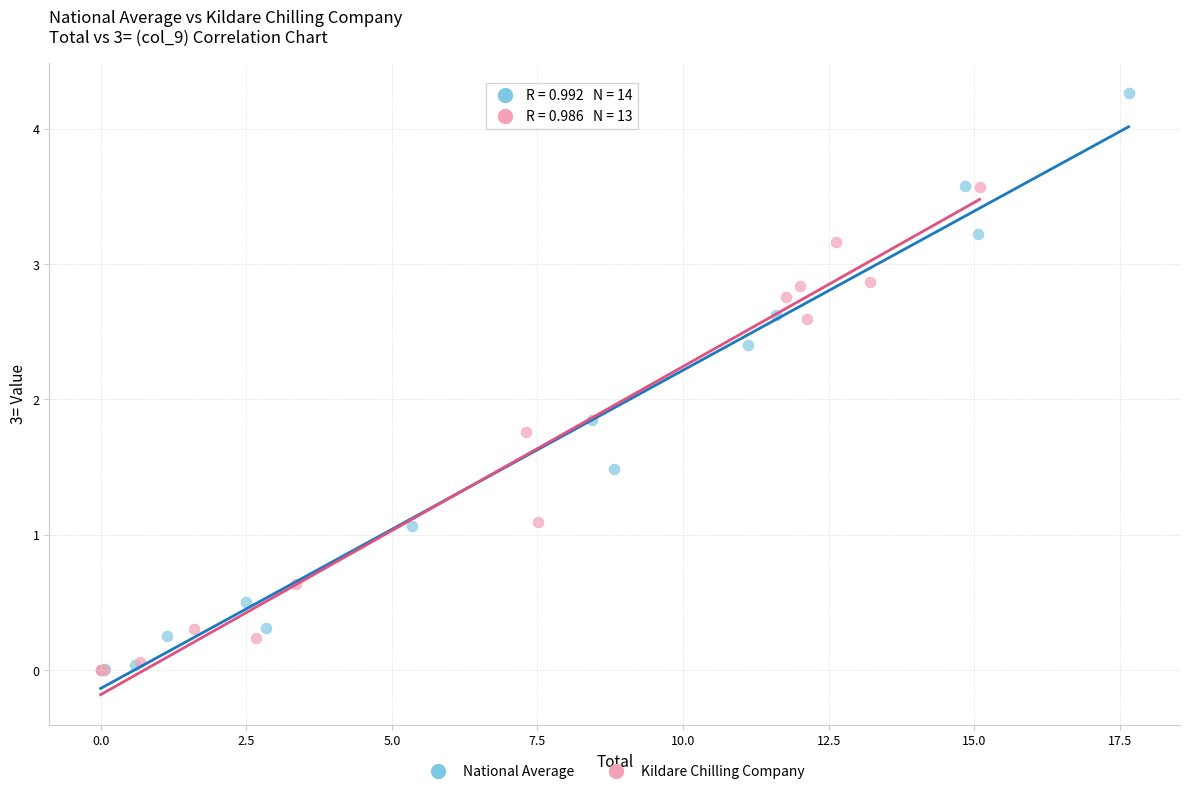

Which series reaches the maximum Y coordinate?

National Average